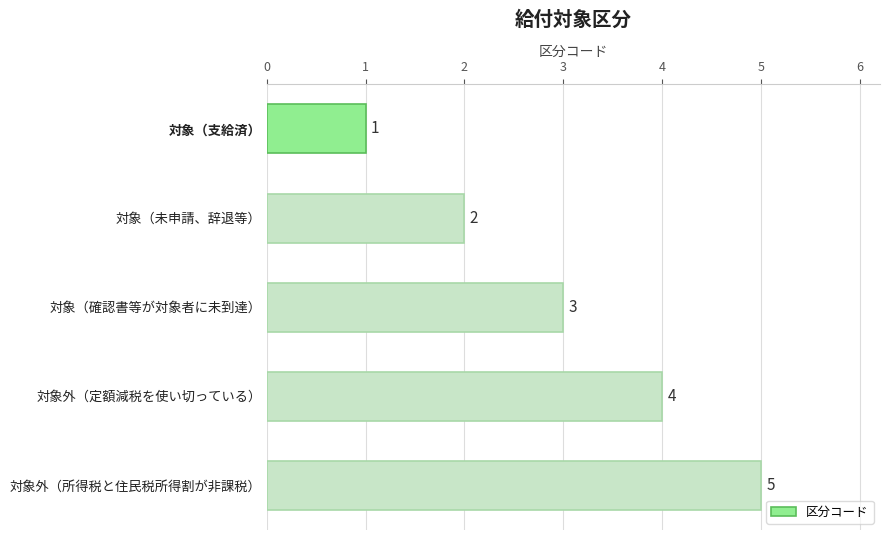

Where is the data nearest to the value 3?

対象（確認書等が対象者に未到達）